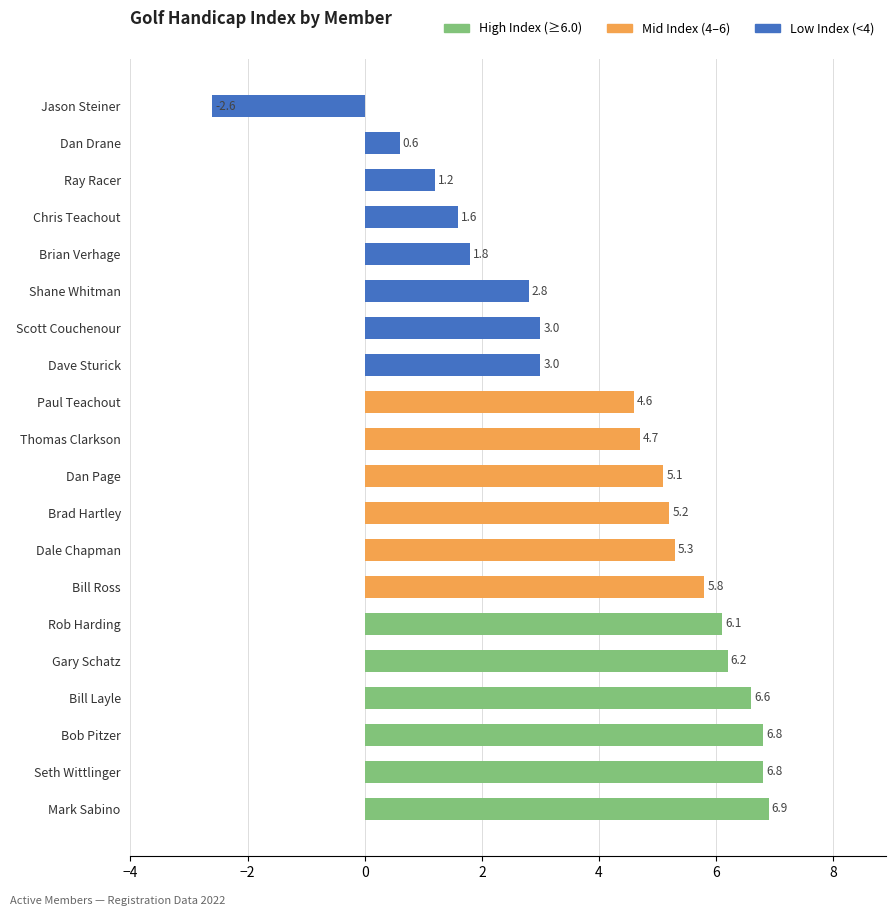

What is the smallest value displayed?

-2.6